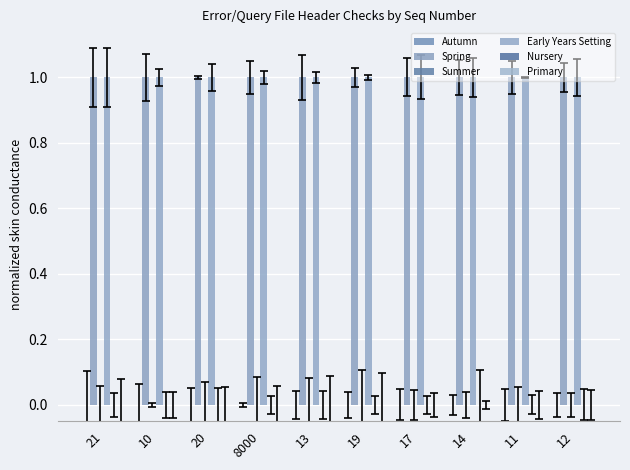

Rank the series by their maximum value, from highest to lowest.

Spring, Early Years Setting, Autumn, Summer, Nursery, Primary